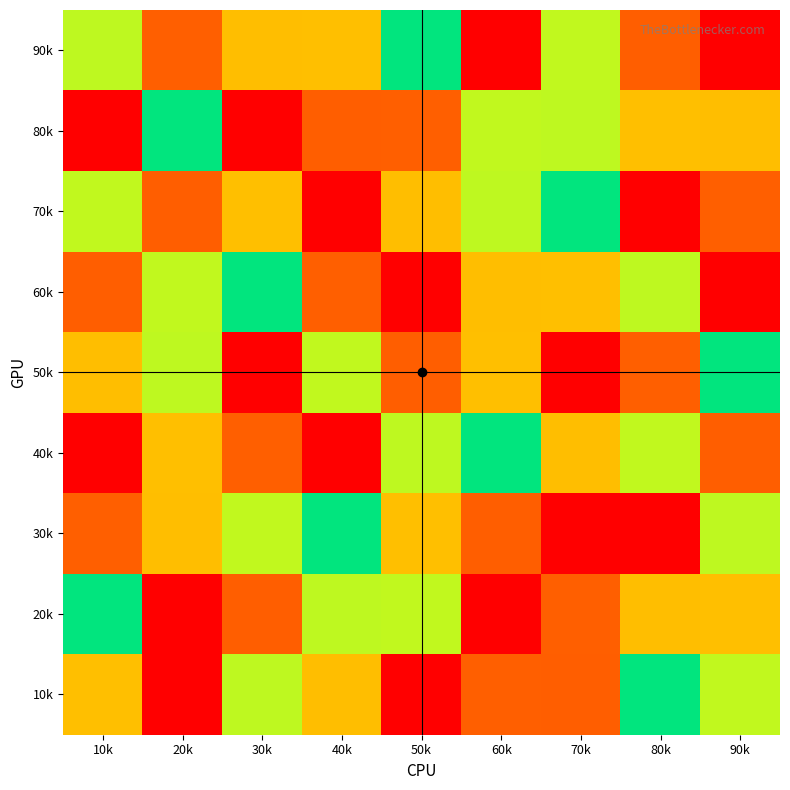

Rank the series by their maximum value, from highest to lowest.

90k, 80k, 70k, 60k, 50k, 40k, 30k, 20k, 10k